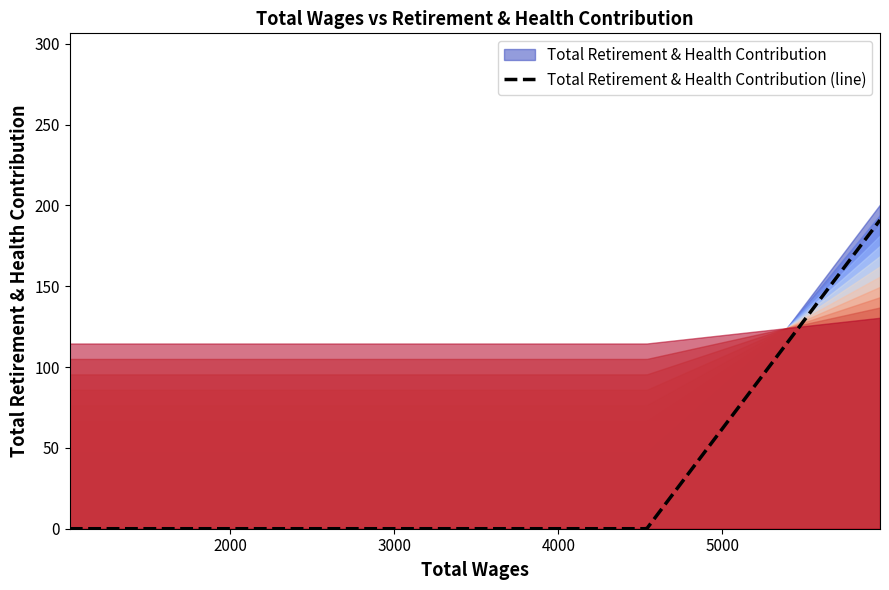

How many lines are shown in the chart?

1